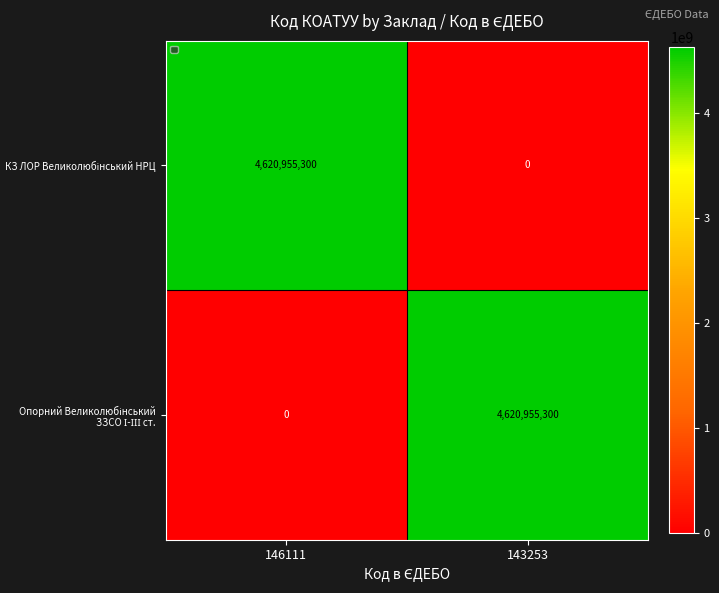

What is the greatest value displayed?

4620955300